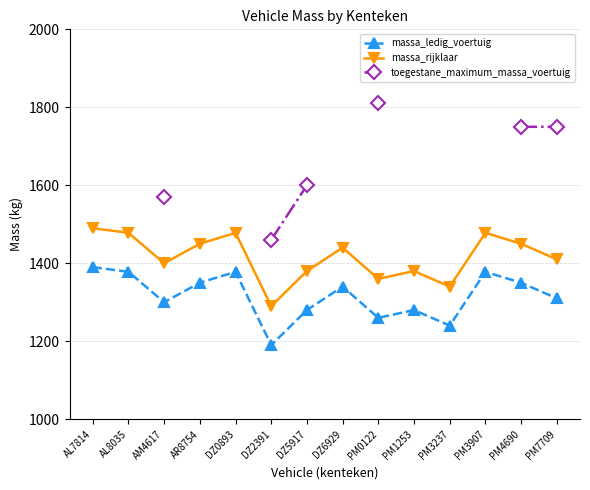

Is it true that massa_rijklaar equals 2252 at AM4617?

False